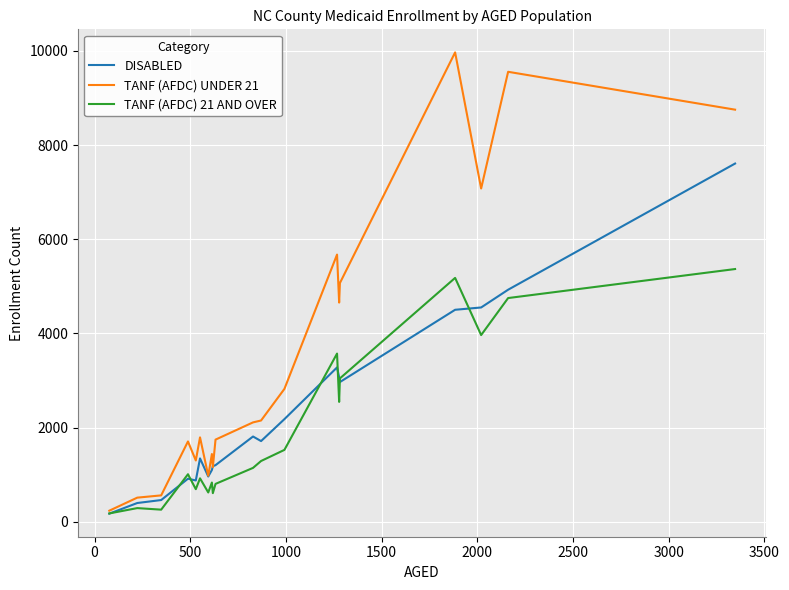

List the series in order of their peak value, highest first.

TANF (AFDC) UNDER 21, DISABLED, TANF (AFDC) 21 AND OVER